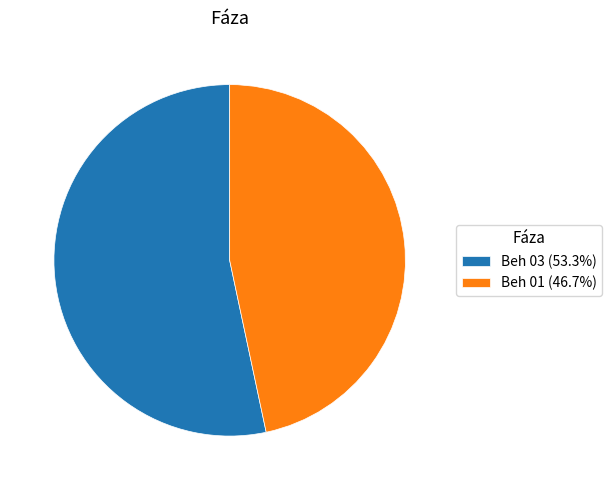

What is the ratio of the value at Beh 03 to the value at Beh 01?

1.1